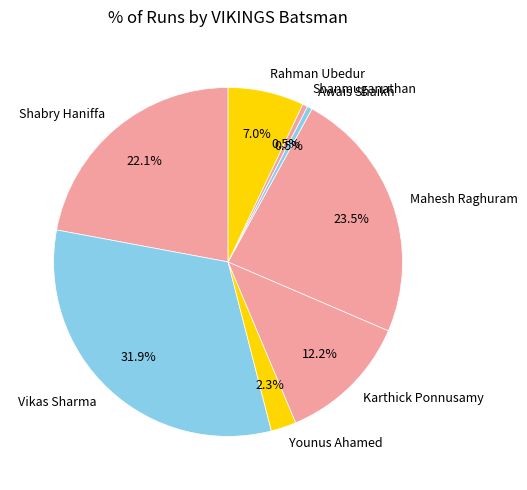

What portion of the pie excludes Rahman Ubedur?

93.0%